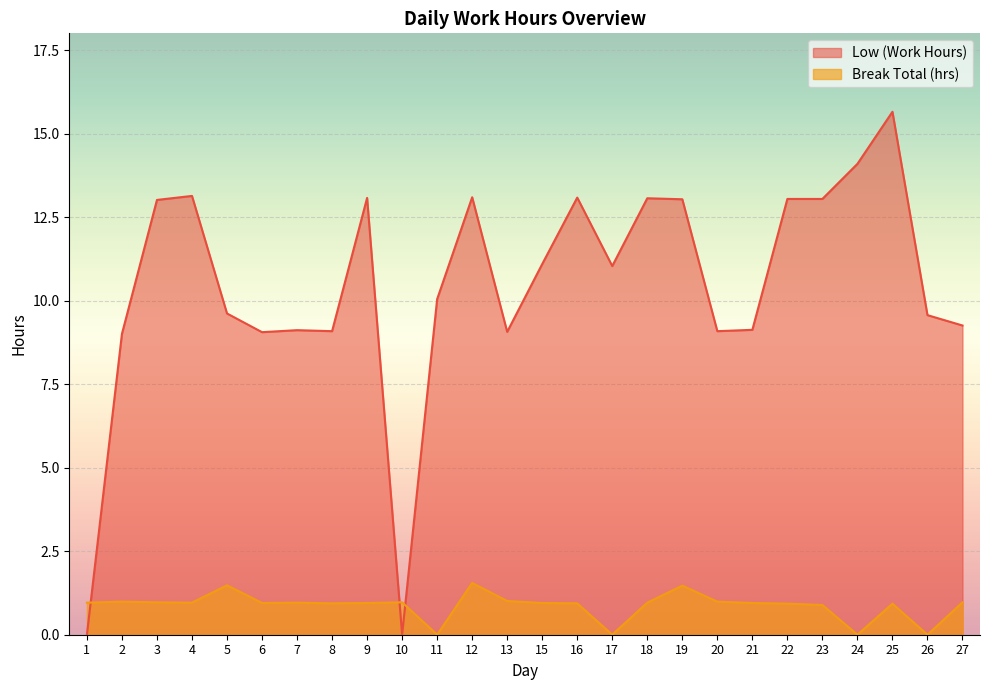

What is the sum of all Low values?

271.6